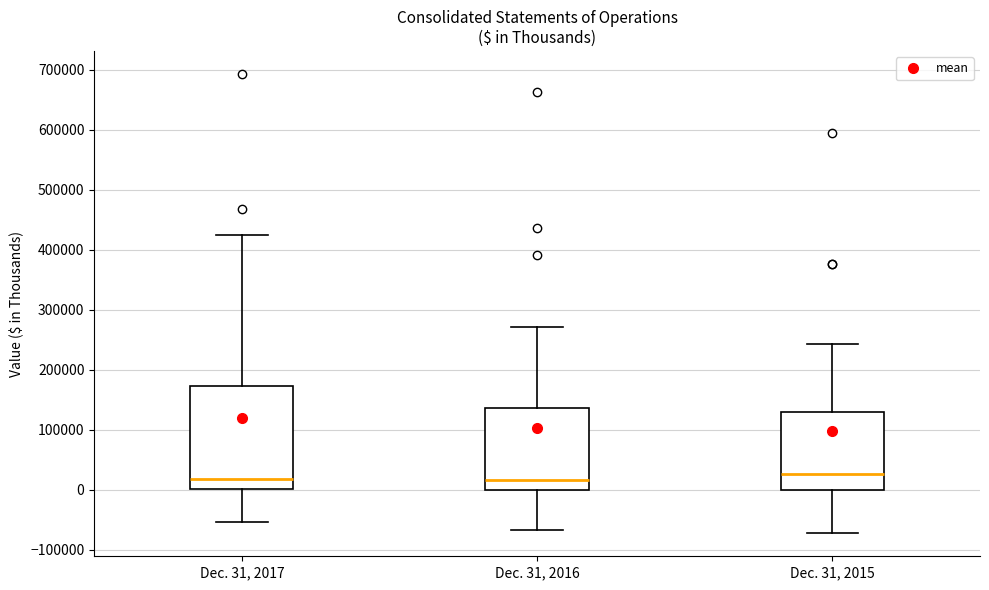

Reading left to right, transcribe this box plot: for each box, give where its median line is, the range the box spans, and where its two whiskers end, as read against the y-axis. The values are not printed on the chart, so give them approximately, as read against the axis.

Dec. 31, 2017: median 20000, box 0 to 170000, whiskers -50000 to 420000
Dec. 31, 2016: median 20000, box 0 to 140000, whiskers -70000 to 270000
Dec. 31, 2015: median 30000, box 0 to 130000, whiskers -70000 to 240000